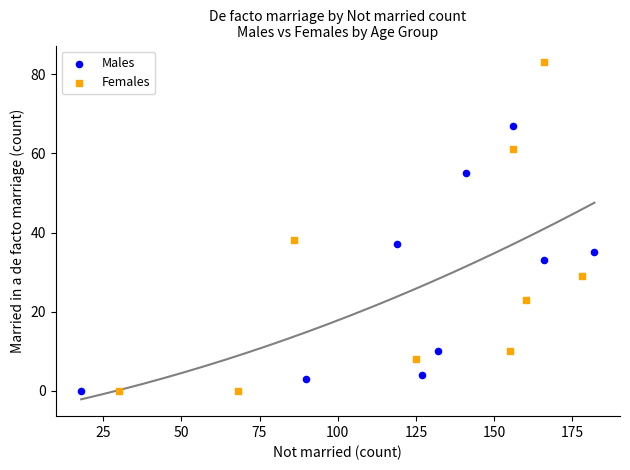

Which series reaches the maximum Y coordinate?

Females